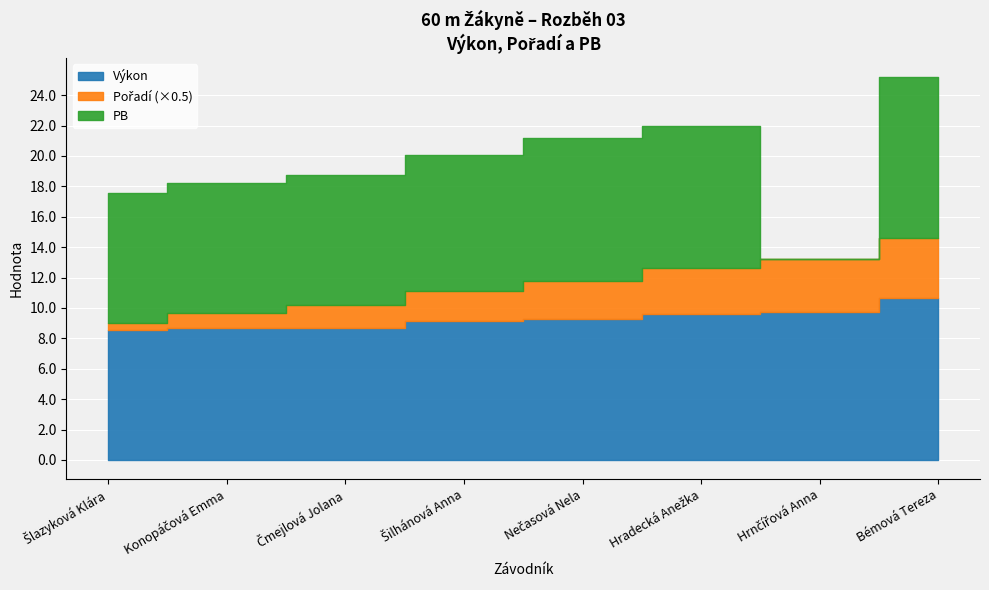

In PB, how many points are lower than both neighbors (excluding endpoints)?

2